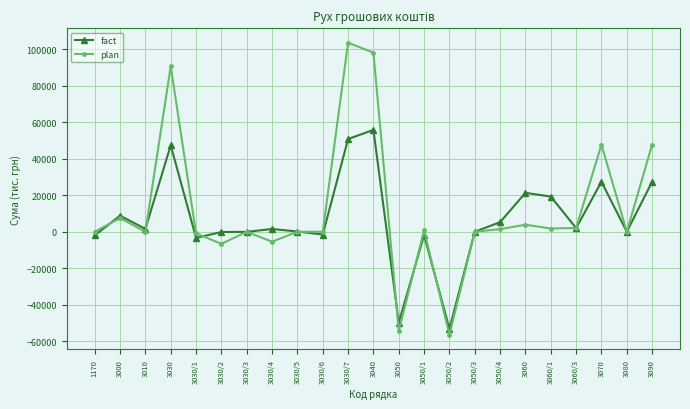

What is the total value across all series at 3030/7?

154454